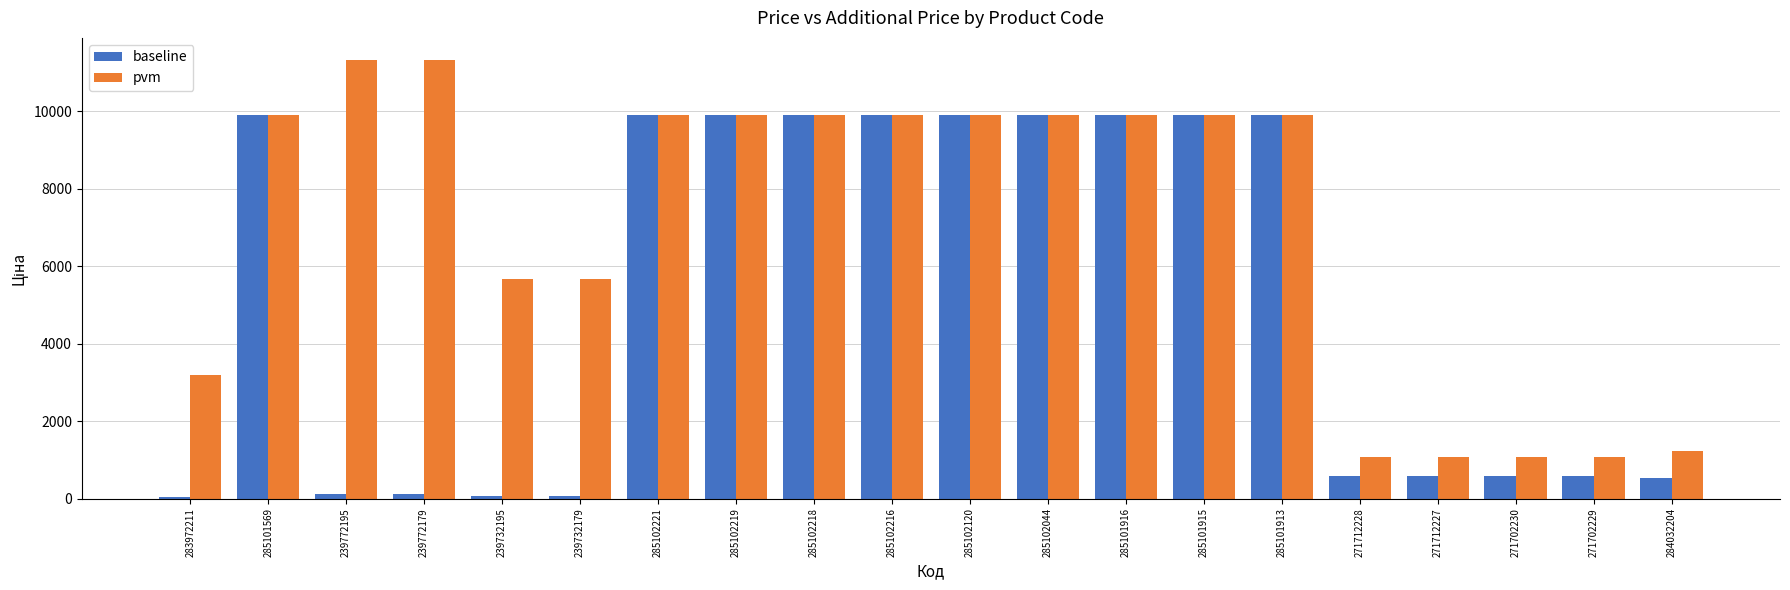

Are the bars grouped side by side (vs. stacked)?

Yes